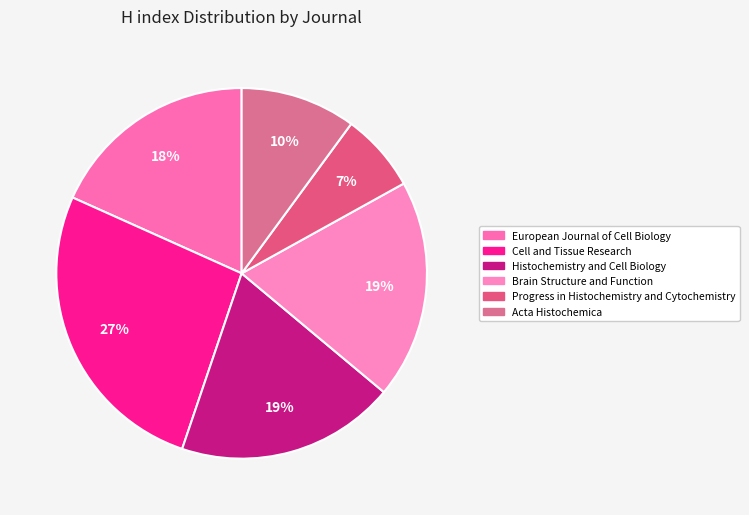

To the nearest percent, what is the difference between the Histochemistry and Cell Biology and Progress in Histochemistry and Cytochemistry slice percentages?

12%